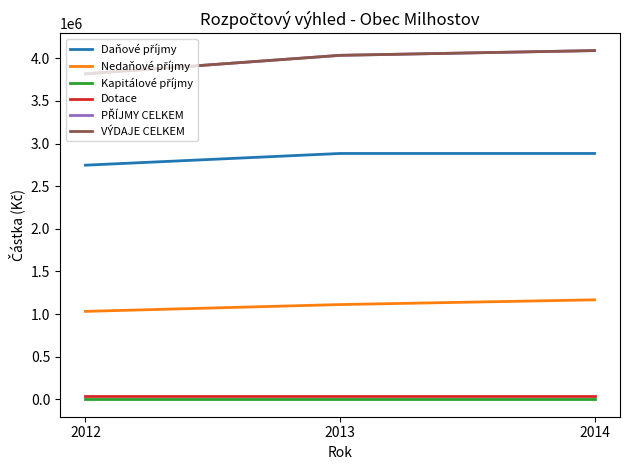

Does the chart have visible grid lines?

No